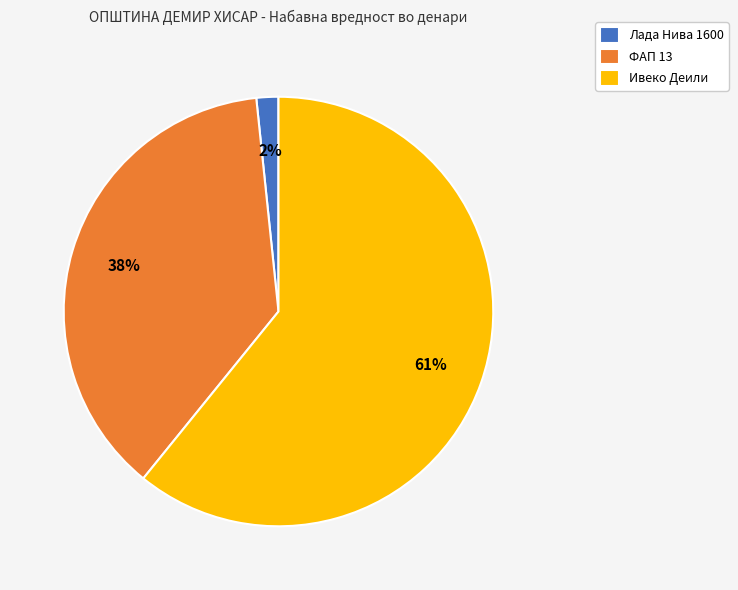

Does any single category account for the majority?

Yes